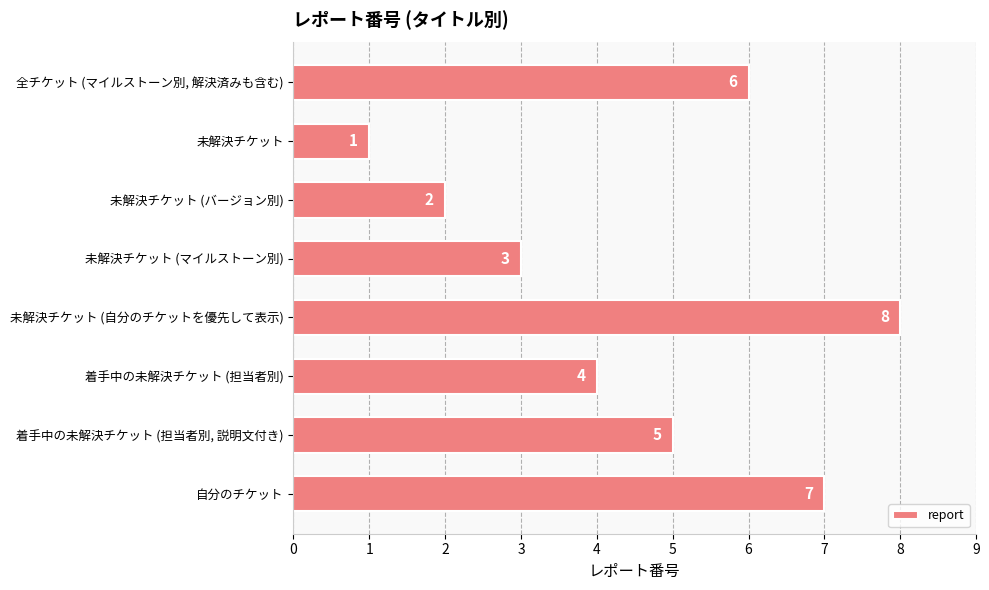

Which label corresponds to the smallest value in the chart?

未解決チケット